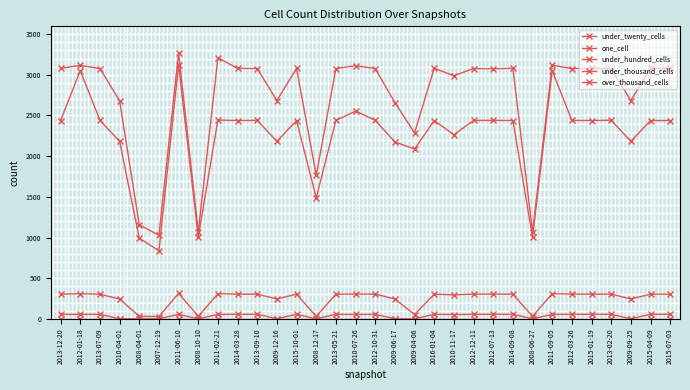

How many distinct data groups are displayed?

5